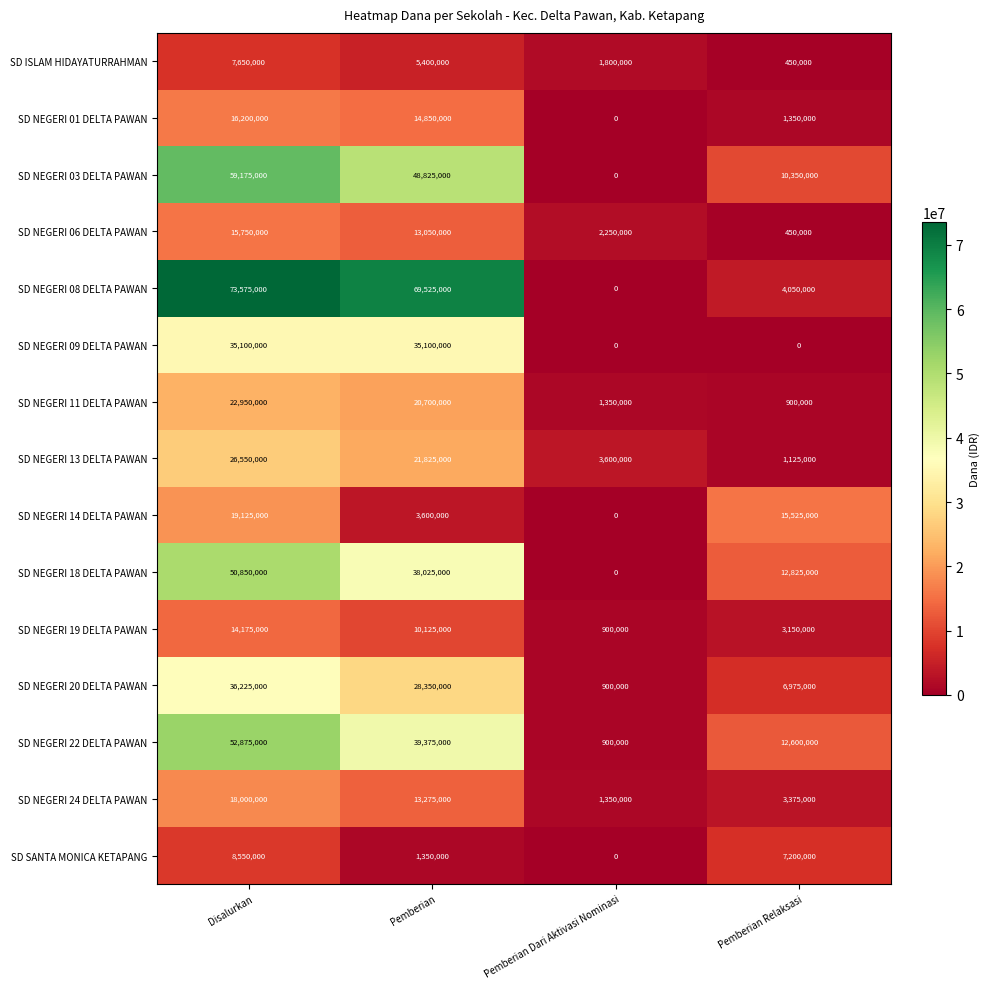

What is the greatest value displayed?

73575000